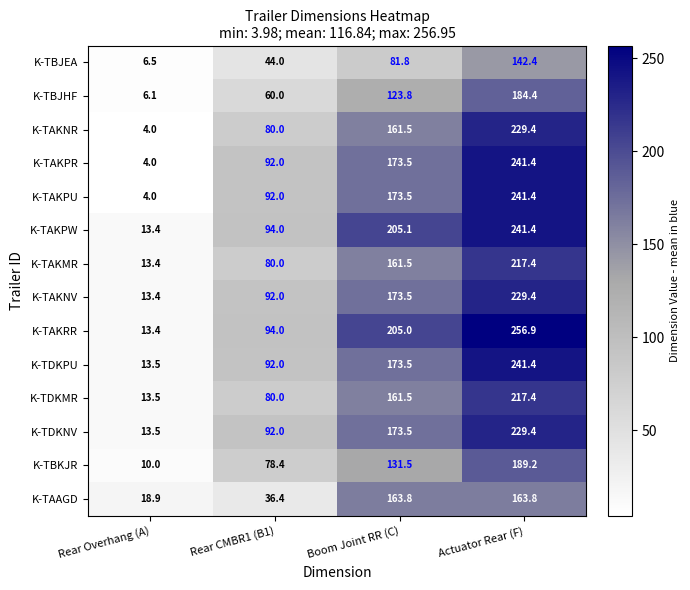

Which series has the widest spread of values?

K-TAKRR